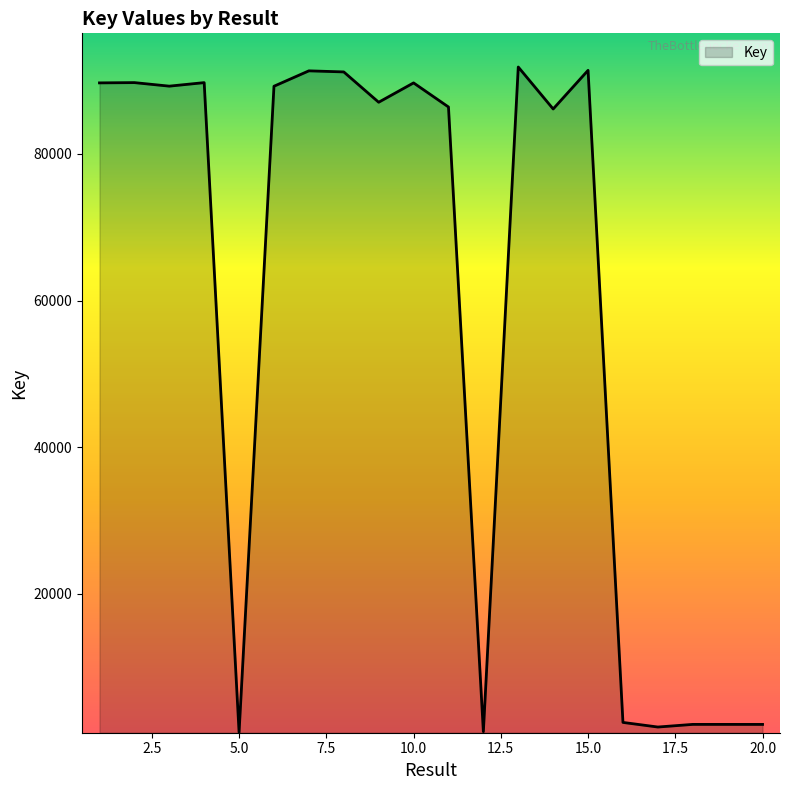

What is the sum of all values?

1175761